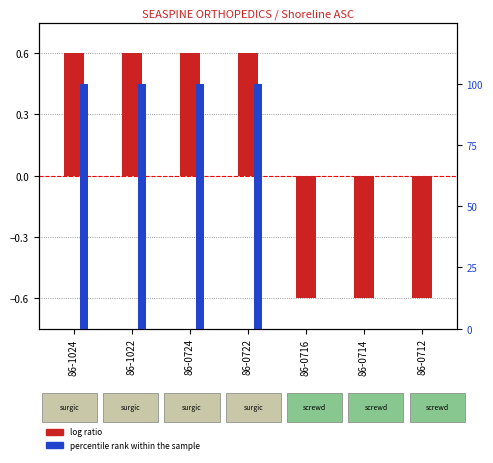

List the labels in order of log ratio value, largest first.

86-1024, 86-1022, 86-0724, 86-0722, 86-0716, 86-0714, 86-0712